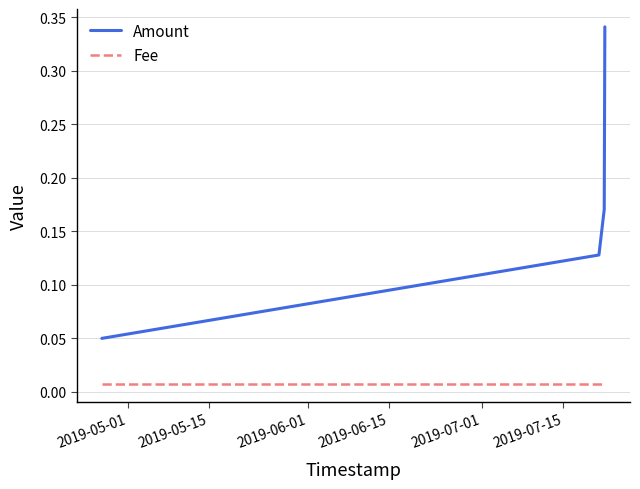

How many lines are shown in the chart?

2